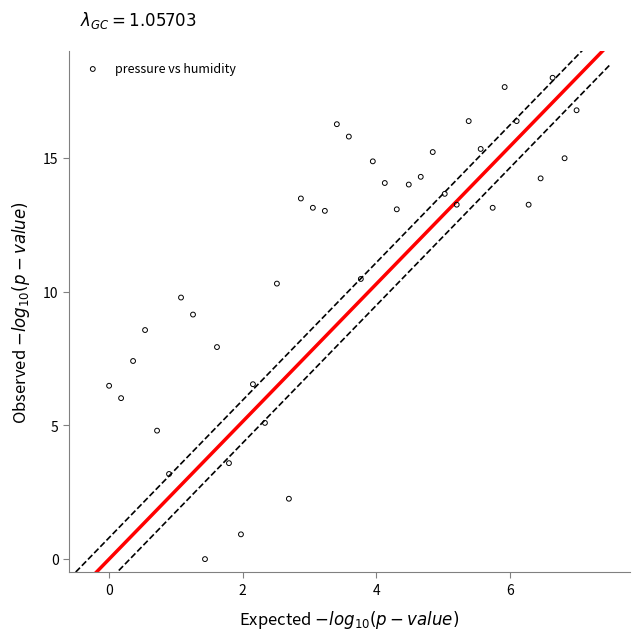

What is the range of X values (max minus min)?

7.0